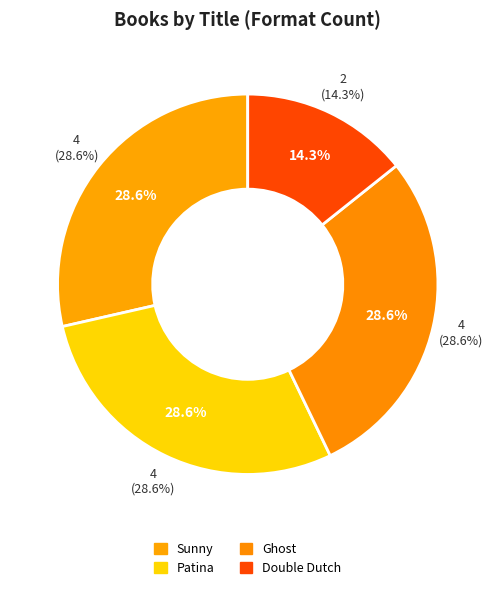

Does Ghost represent more than half of the total?

No